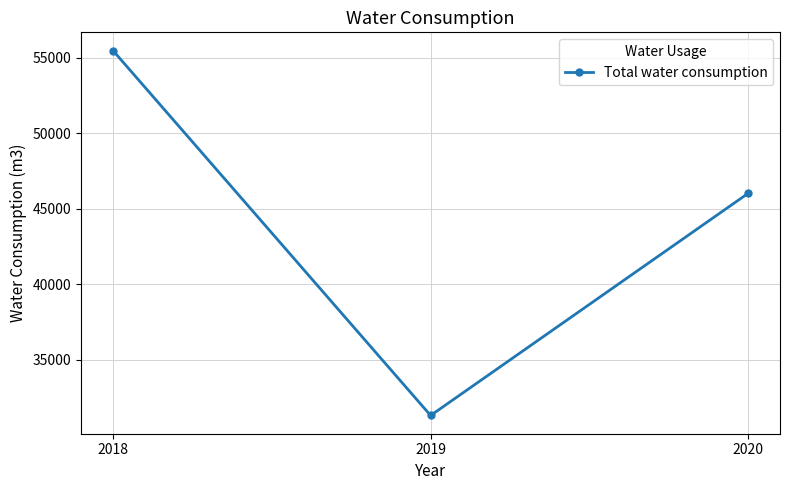

Is this an area chart (filled region under the line)?

No